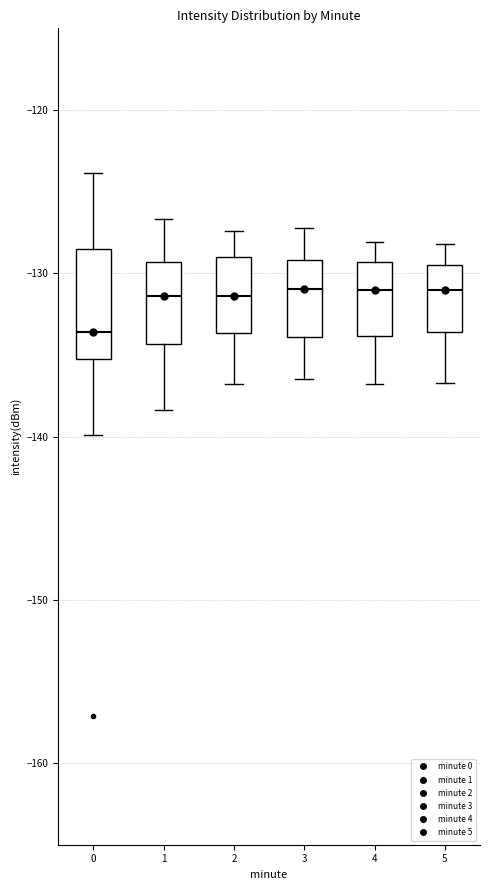

Reading left to right, transcribe this box plot: for each box, give where its median line is, the range the box spans, and where its two whiskers end, as read against the y-axis. The values are not printed on the chart, so give them approximately, as read against the axis.

0: median -134, box -135 to -129, whiskers -140 to -124
1: median -131, box -134 to -129, whiskers -138 to -127
2: median -131, box -134 to -129, whiskers -137 to -127
3: median -131, box -134 to -129, whiskers -136 to -127
4: median -131, box -134 to -129, whiskers -137 to -128
5: median -131, box -134 to -130, whiskers -137 to -128